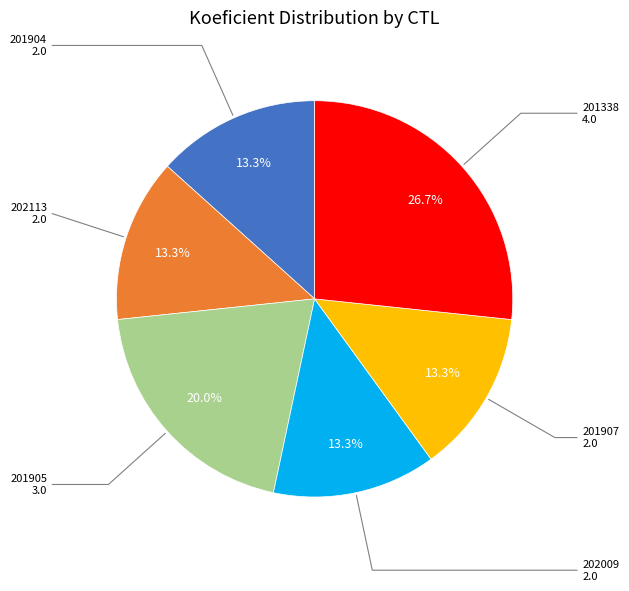

To the nearest percent, what is the difference between the largest and smallest slice percentages?

13%